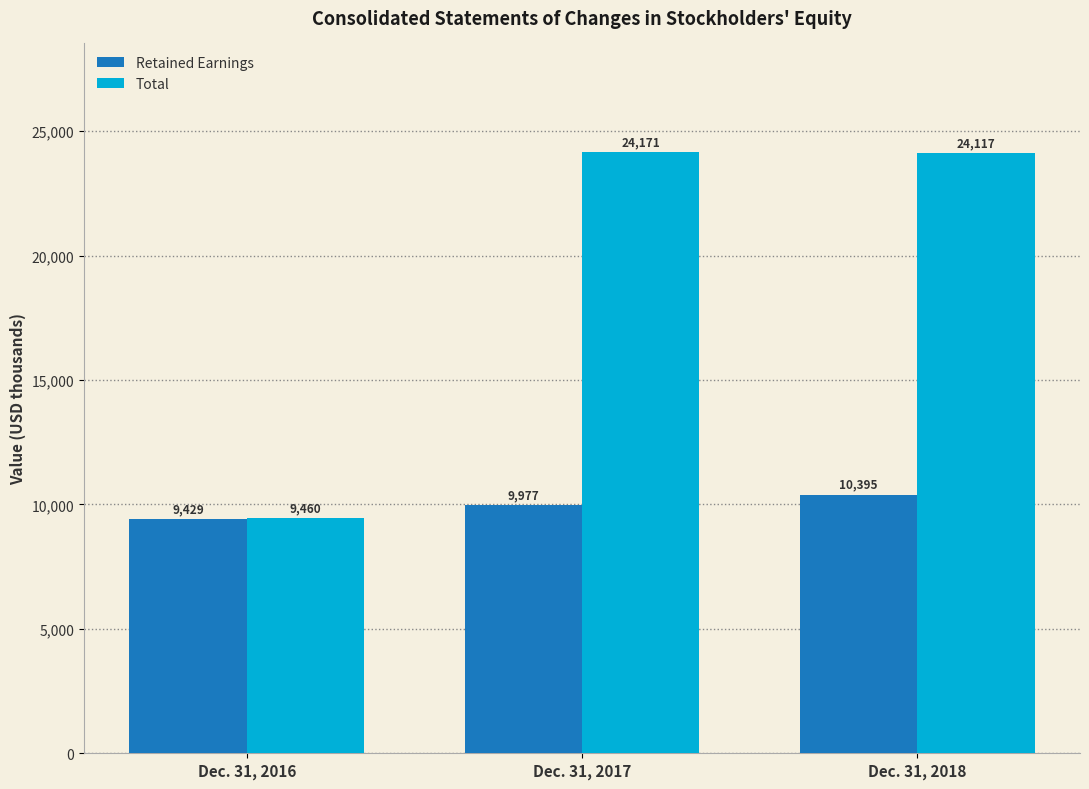

What is the sum of all Total values?

57748